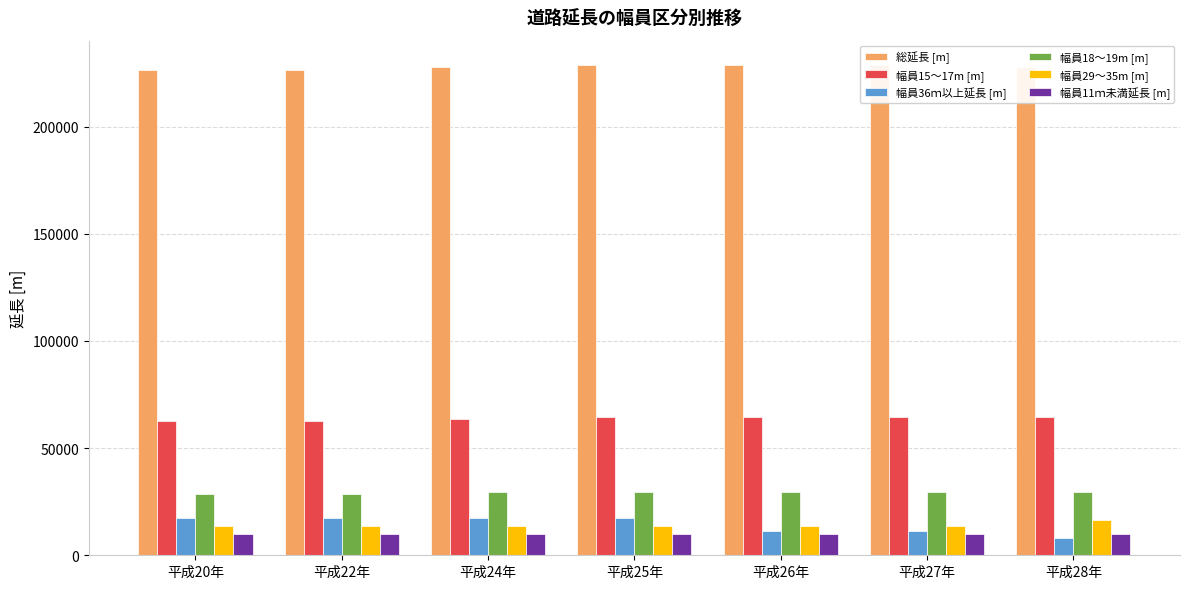

What position from the right is 平成27年?

2